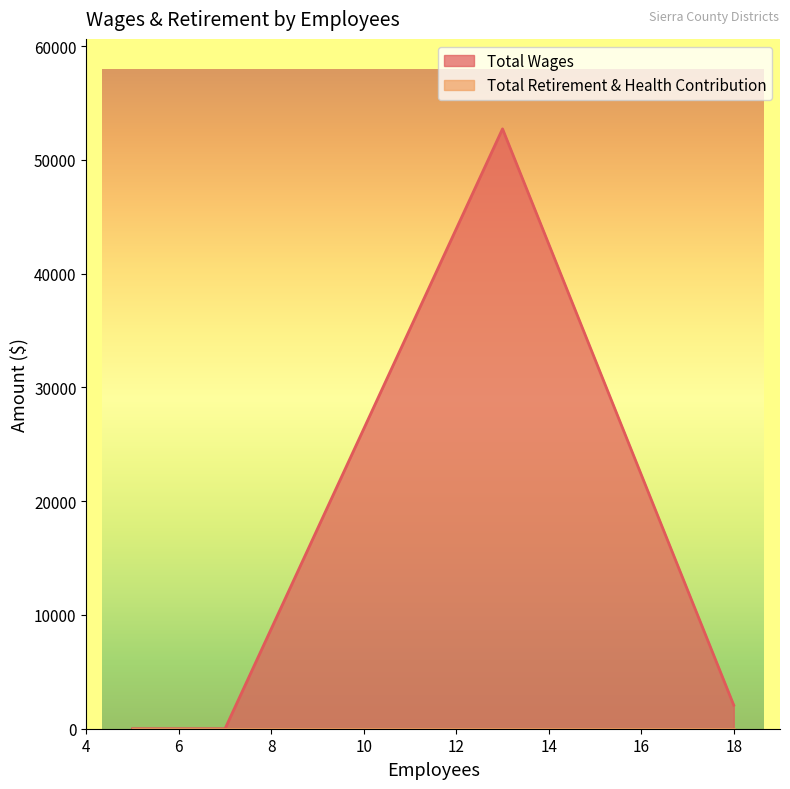

How many interior local peaks does the Total Wages series have?

1